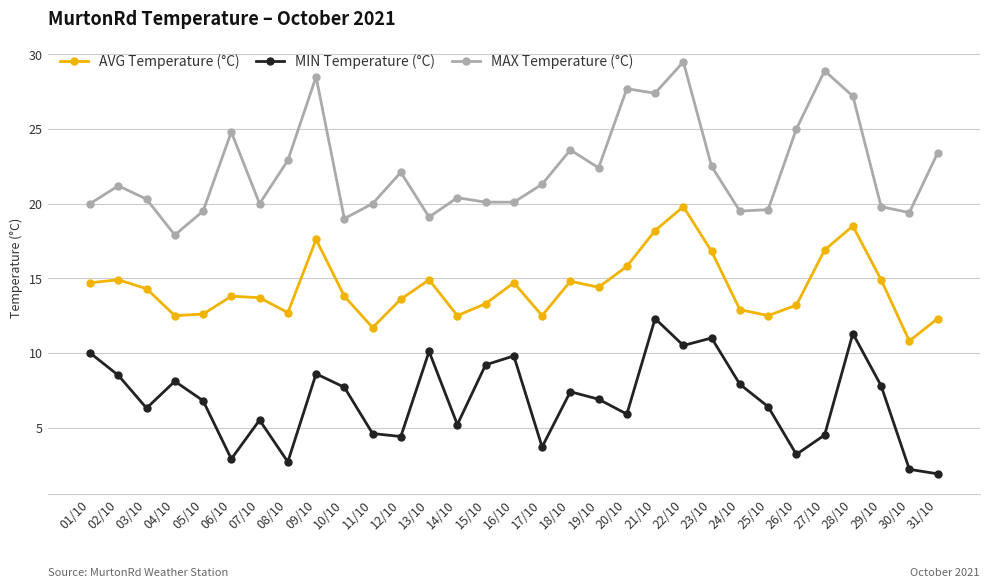

What is the total value across all series at 25/10?

38.5